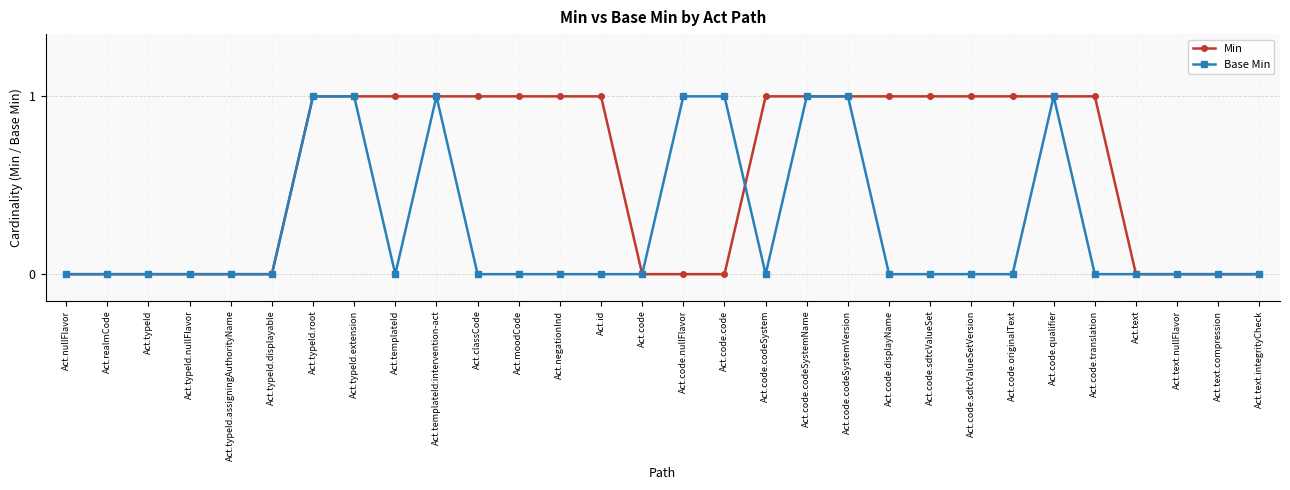

What is the label of the 18th point from the right?

Act.negationInd